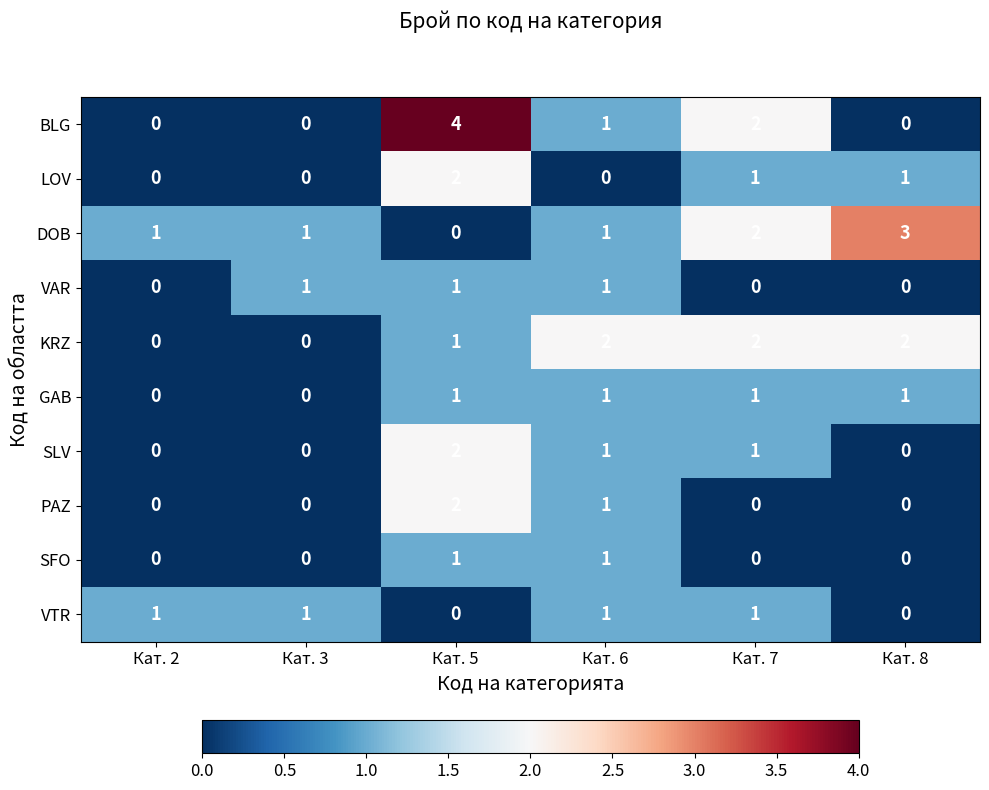

Which series has the widest spread of values?

BLG